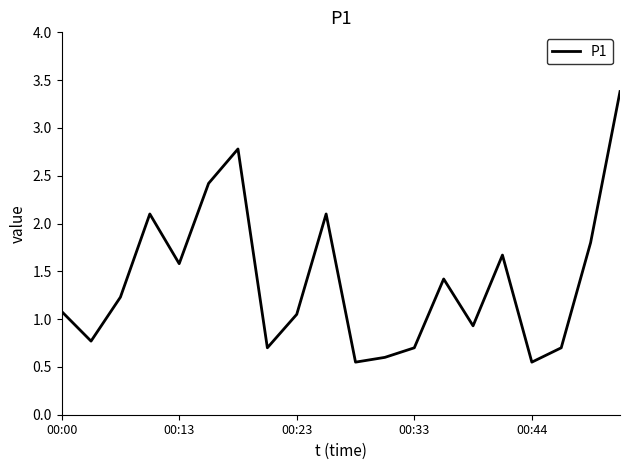

What is the difference between the maximum and minimum values?

2.8